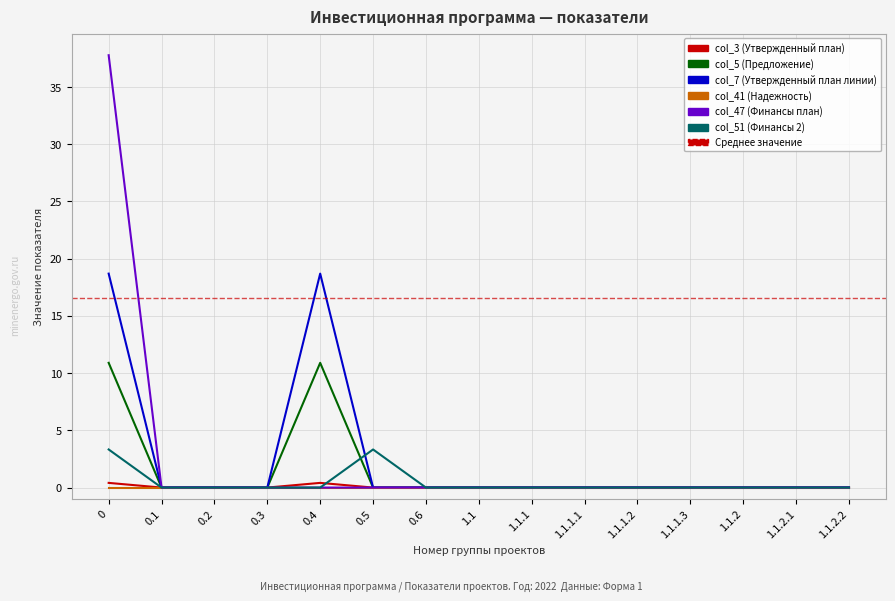

Is it true that col_47 (Финансы план) equals 15.6 at 1.1.2.2?

False